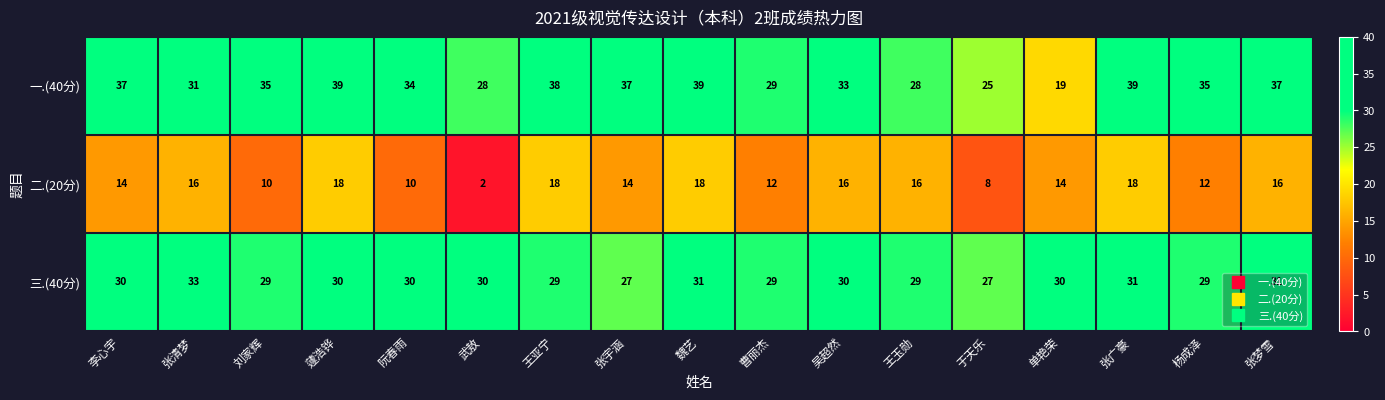

Read the 三.(40分) value at 魏艺.

31